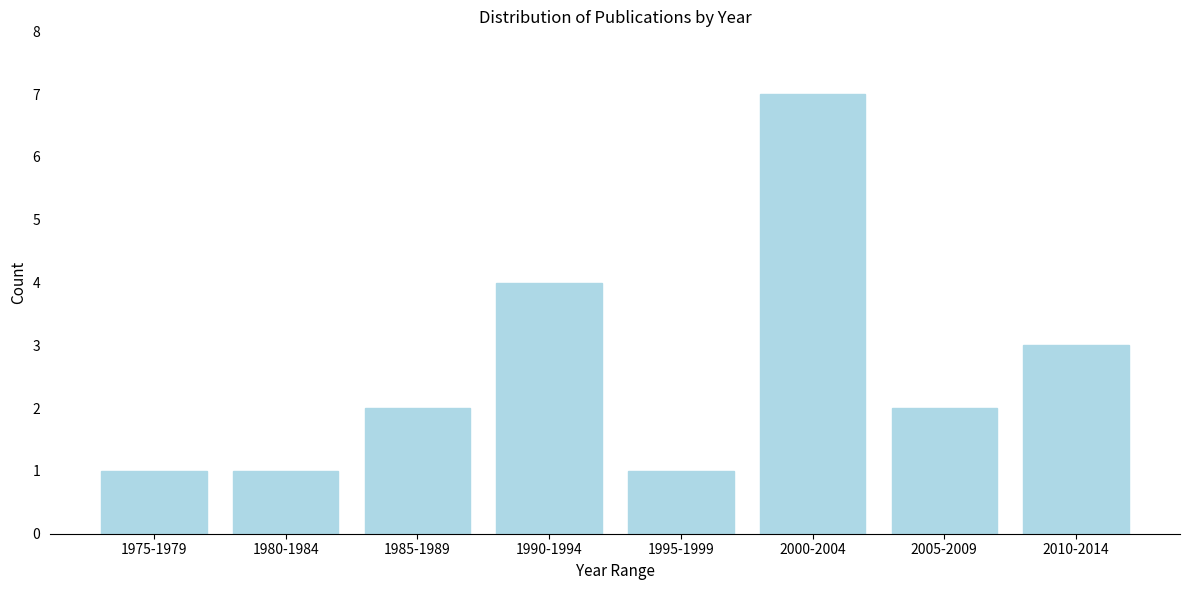

Reading right to left, what are all the values shown in this chart?

2010-2014=3	2005-2009=2	2000-2004=7	1995-1999=1	1990-1994=4	1985-1989=2	1980-1984=1	1975-1979=1